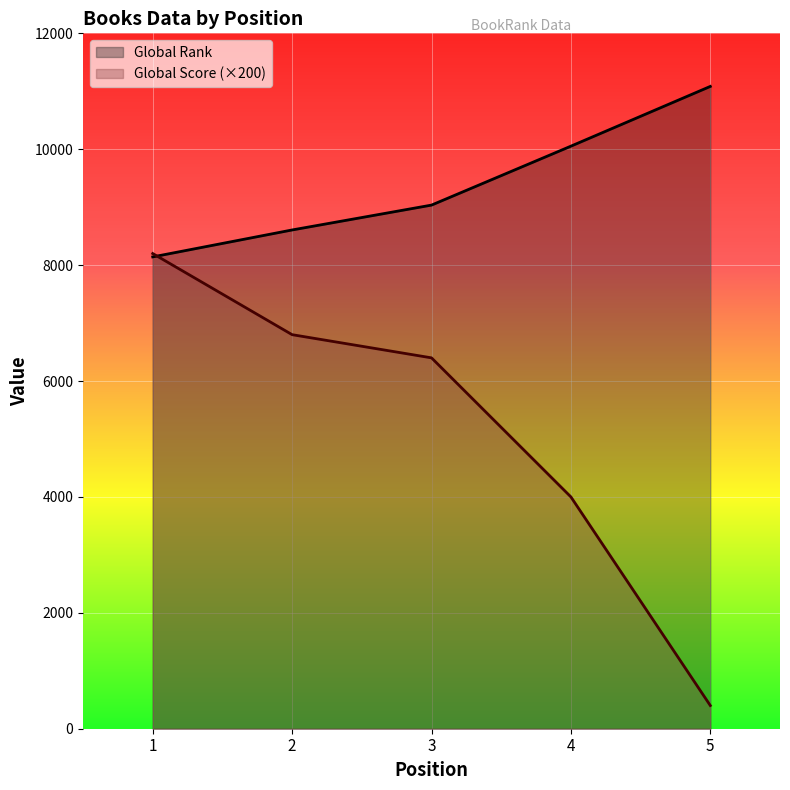

The value of Global Rank at 5 is 11084. True or false?

True